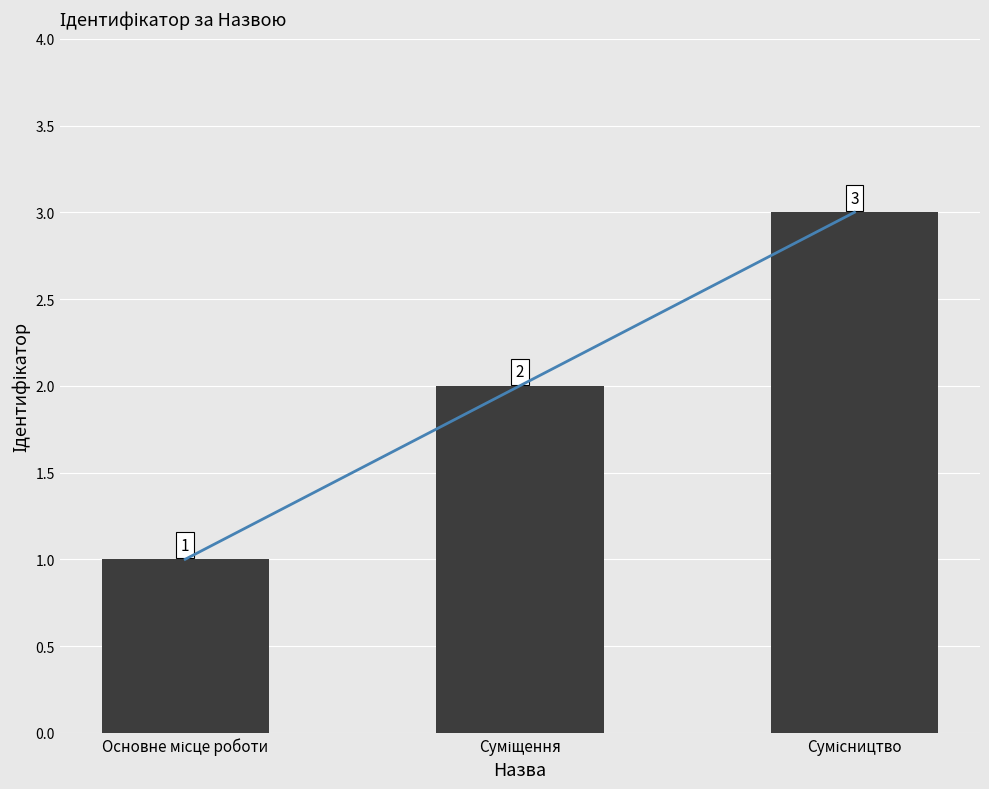

What is the difference between the maximum and minimum values?

2